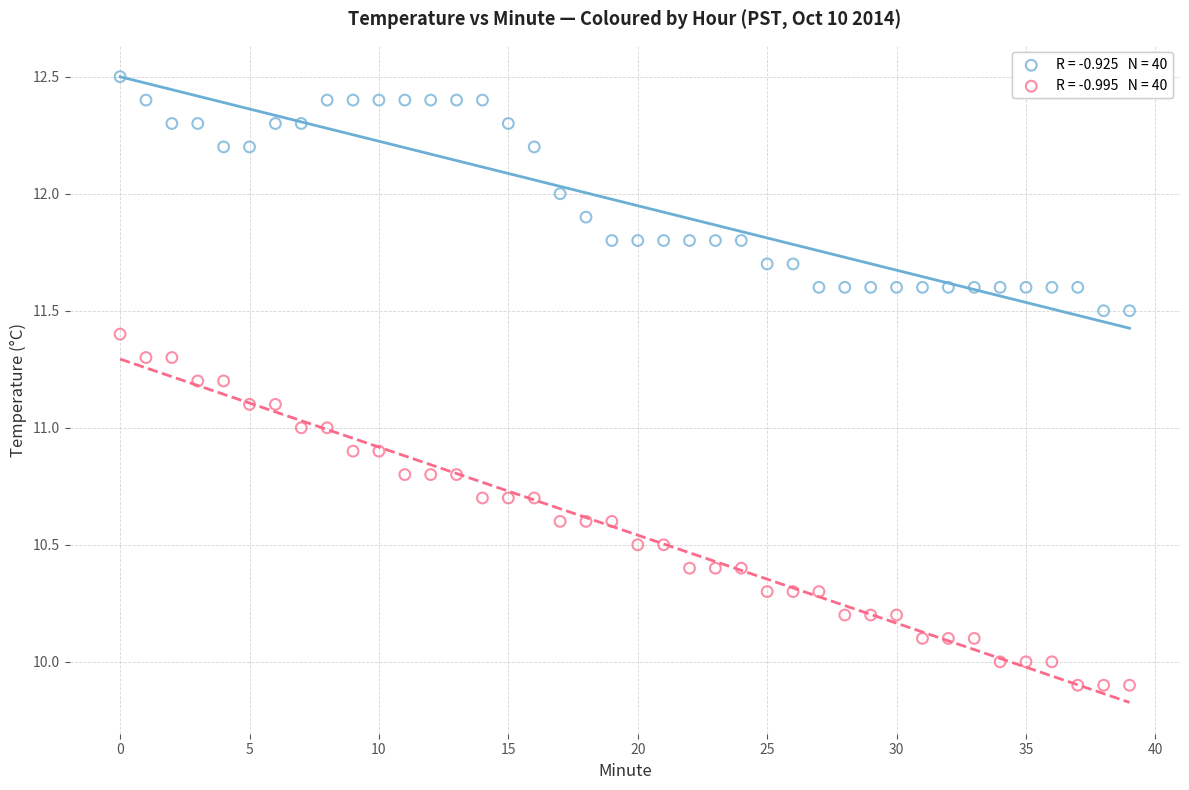

How many points are shown in the scatter plot?

80